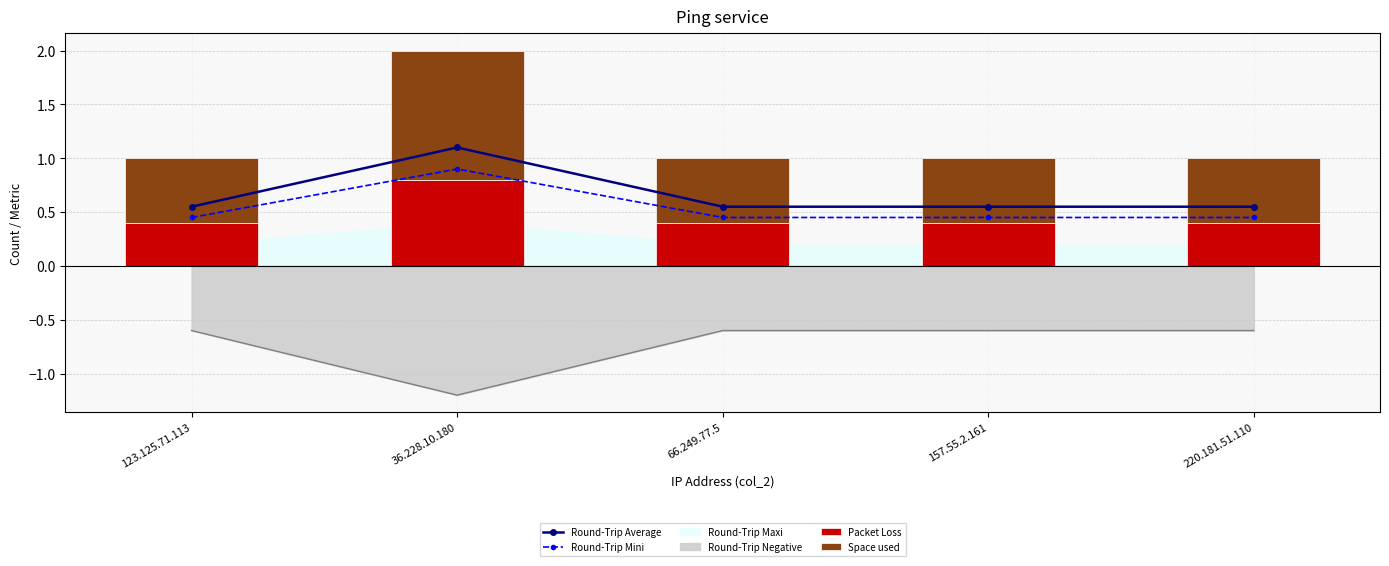

What is the label of the 3rd bar from the right?

66.249.77.5